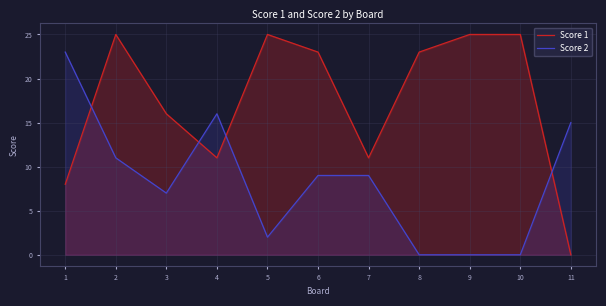

Between 3 and 6, which is larger?

6